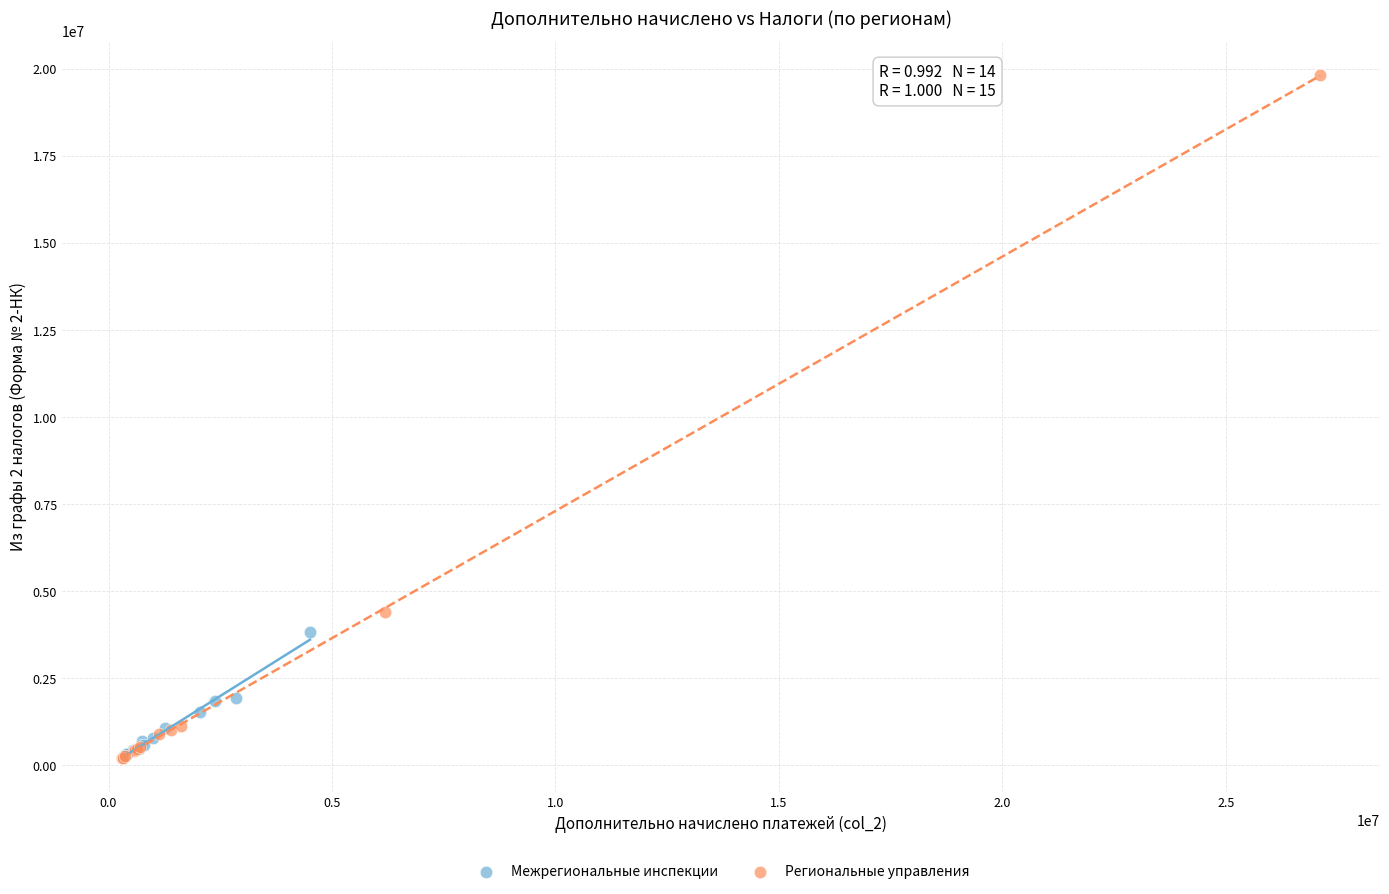

Which series has the largest Y range (max minus min)?

Региональные управления